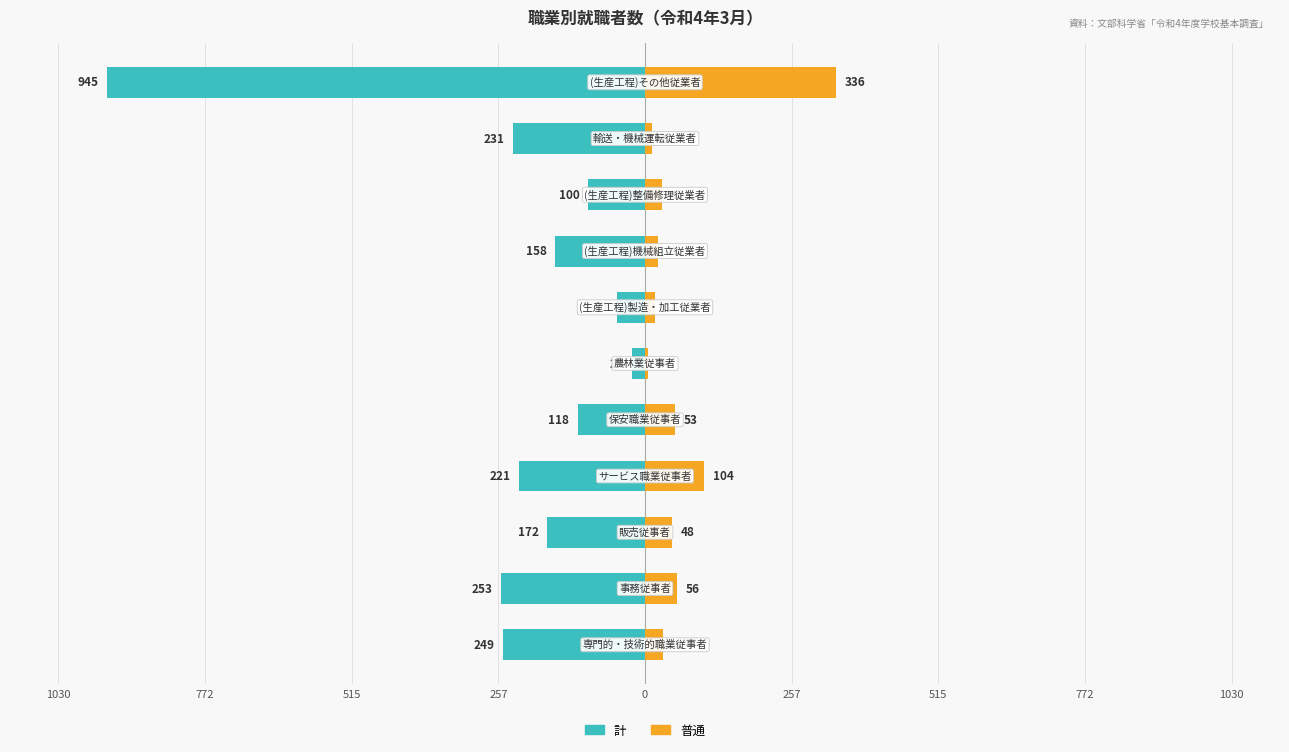

The value of 普通 at 515 is 63. True or false?

False